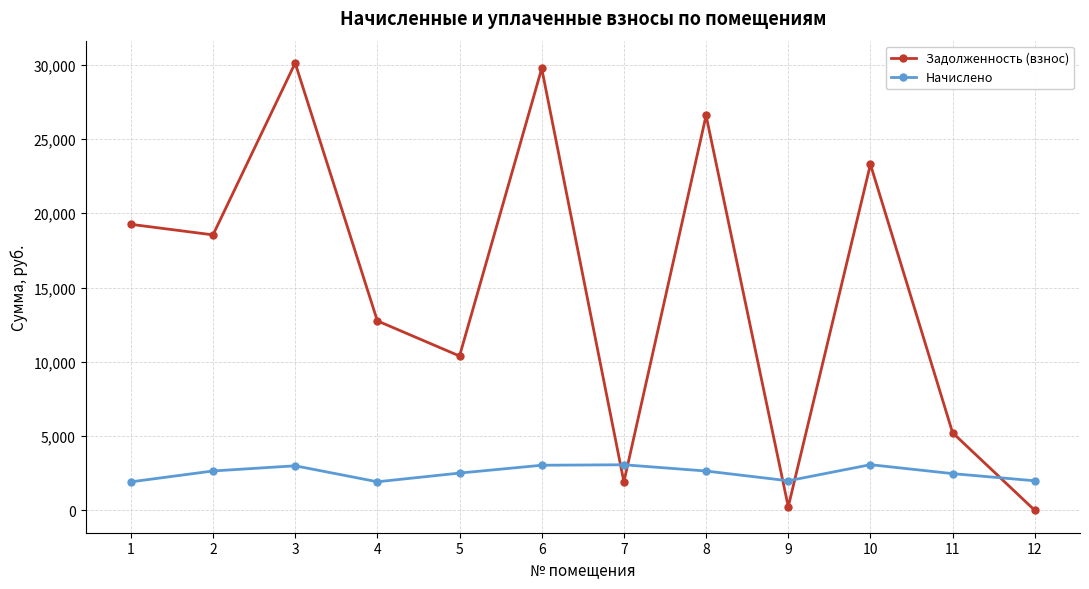

The value of Задолженность (взнос) at 1 is 19254.2. True or false?

True